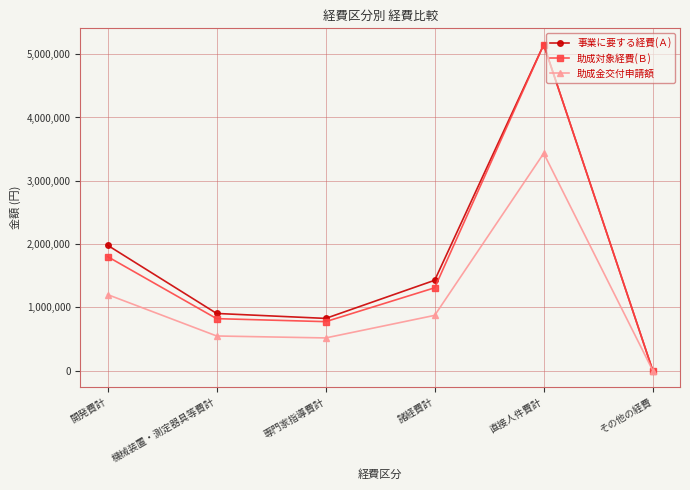

Reading right to left, transcribe all the data shown in this chart.

事業に要する経費(Ａ): 0	5152000	1426800	823800	902000	1980000
助成対象経費(Ｂ): 0	5152000	1308000	772540	820000	1800000
助成金交付申請額: 0	3434000	872000	515000	546000	1200000